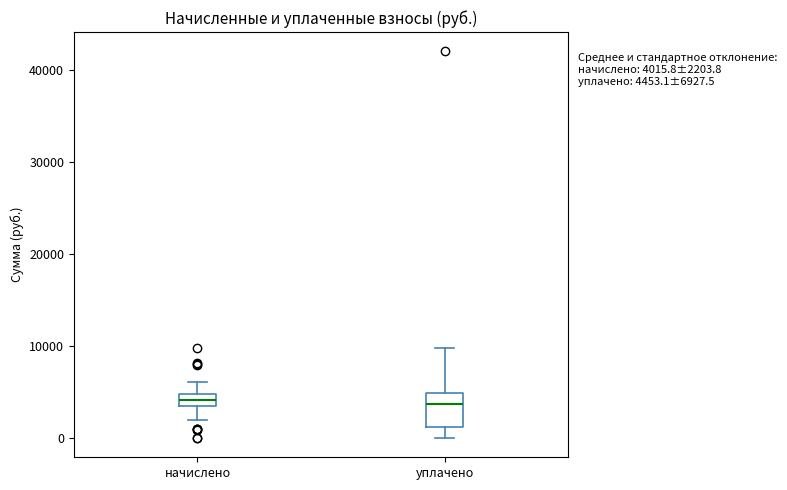

Which box is the tallest, from its lower edge to its upper edge?

уплачено